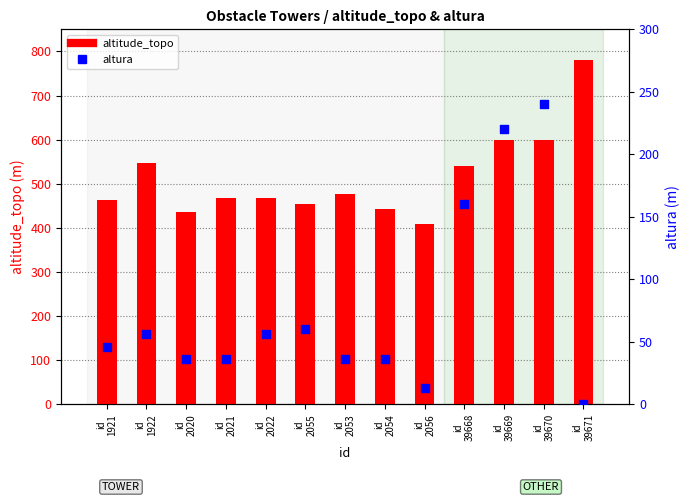

Which series has the widest spread of Y values?

altitude_topo